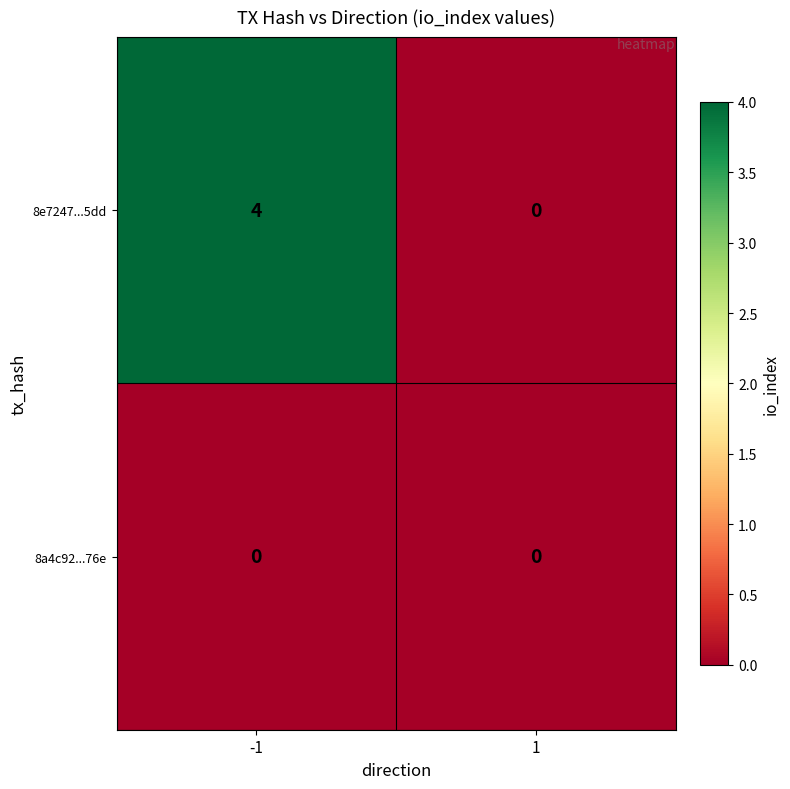

Reading left to right, transcribe all the data shown in this chart.

8e7247...5dd: 4	0
8a4c92...76e: 0	0